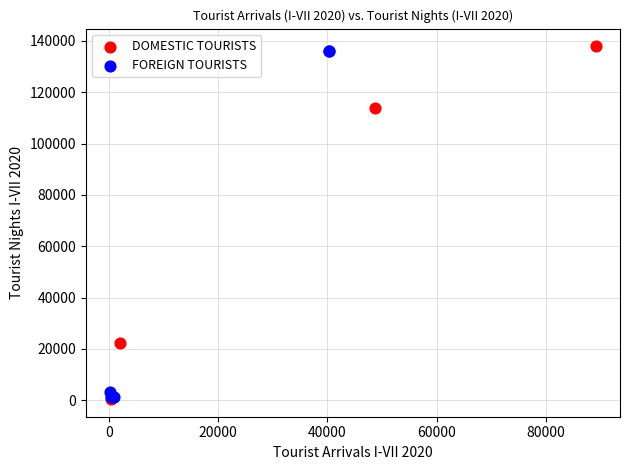

Which series reaches the maximum Y coordinate?

DOMESTIC TOURISTS